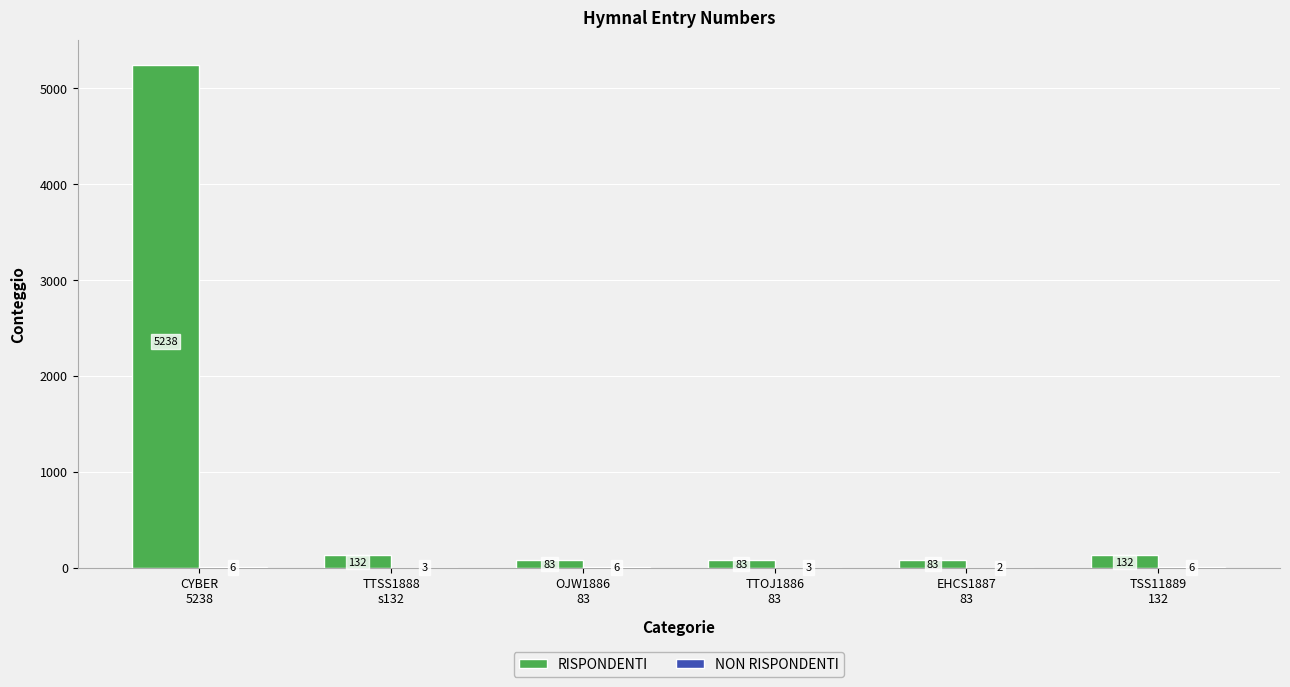

Which series has the largest total across all categories?

RISPONDENTI